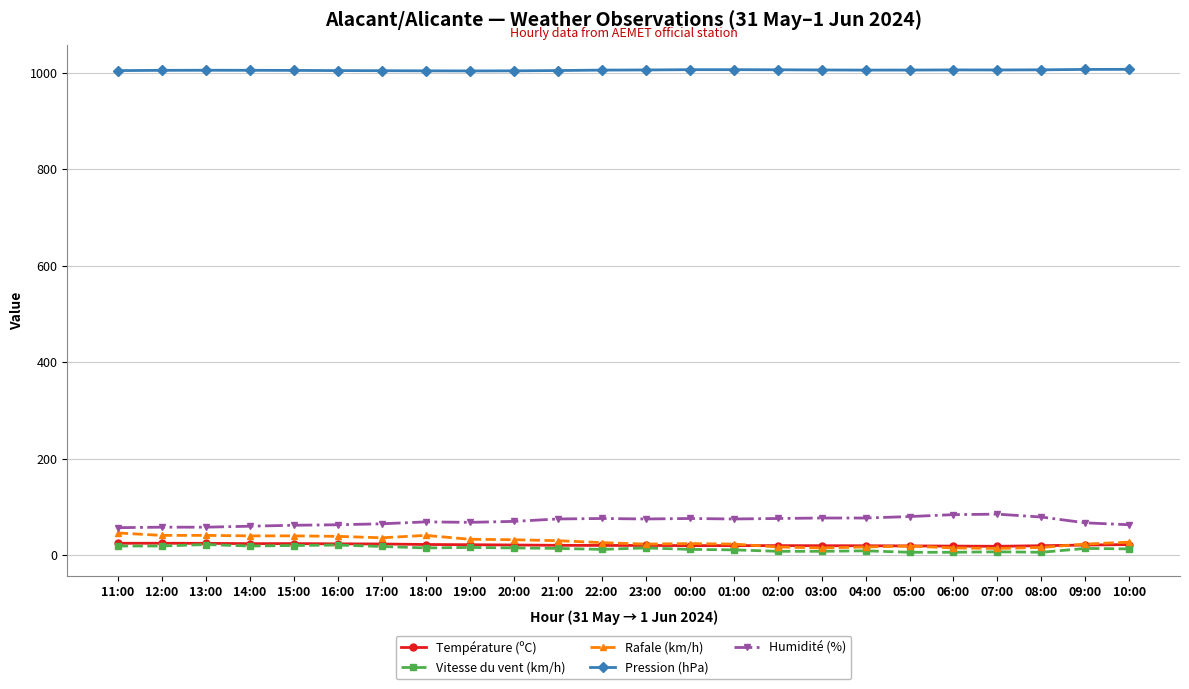

True or false: Vitesse du vent (km/h) and Humidité (%) intersect in this chart.

False